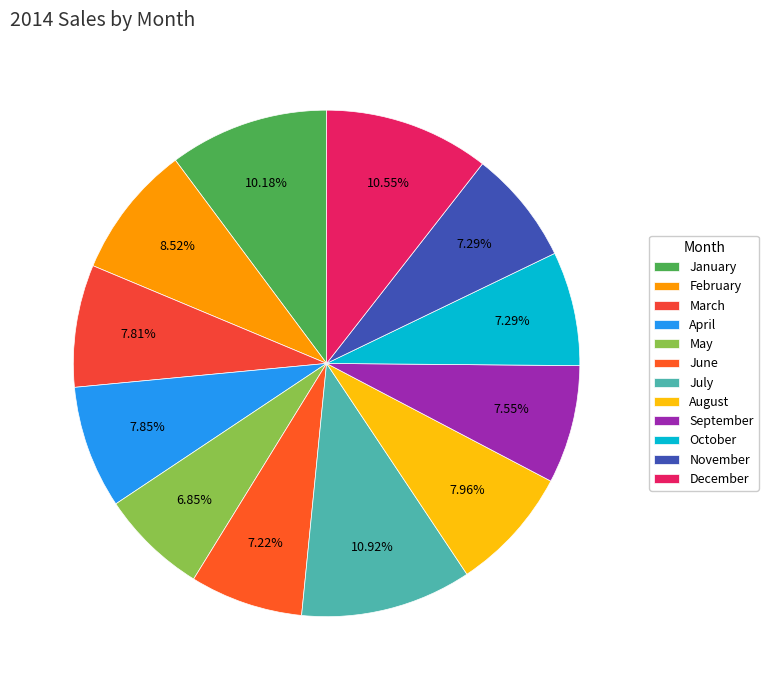

To the nearest percent, what percentage of the pie is March?

8%